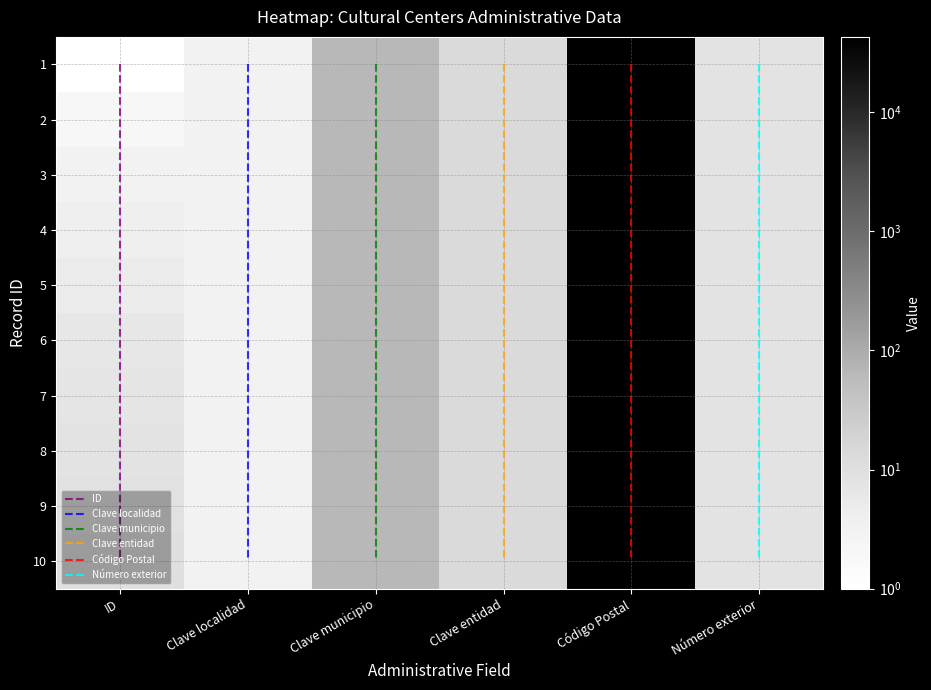

Reading left to right, what are all the values shown in this chart?

1: 0=1	1=2	2=3	3=4	4=5	5=6	6=7	7=8	8=9	9=10
Clave de la localidad: 0=3	1=3	2=3	3=3	4=3	5=3	6=3	7=3	8=3	9=3
Clave del municipio: 0=63	1=63	2=63	3=63	4=63	5=63	6=63	7=63	8=63	9=63
Clave de la entidad federativa: 0=13	1=13	2=13	3=13	4=13	5=13	6=13	7=13	8=13	9=13
Código Postal: 0=42850	1=42850	2=42850	3=42850	4=42850	5=42850	6=42850	7=42850	8=42850	9=42850
Número exterior: 0=8	1=8	2=8	3=8	4=8	5=8	6=8	7=8	8=8	9=8